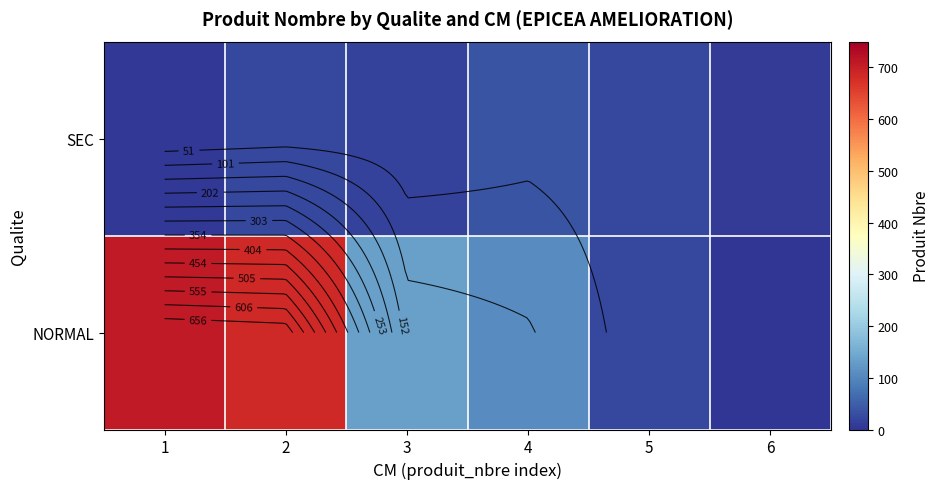

The value of SEC at 6 is 1. True or false?

False